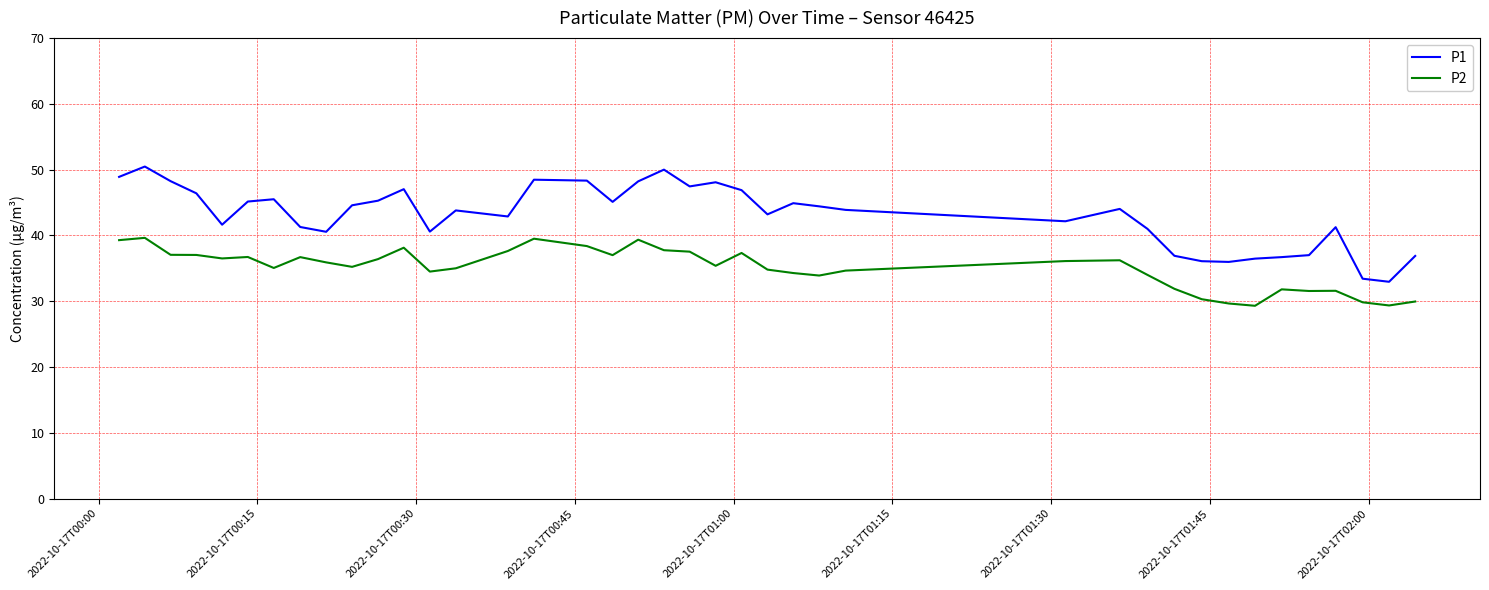

True or false: P1 and P2 cross at least once.

False